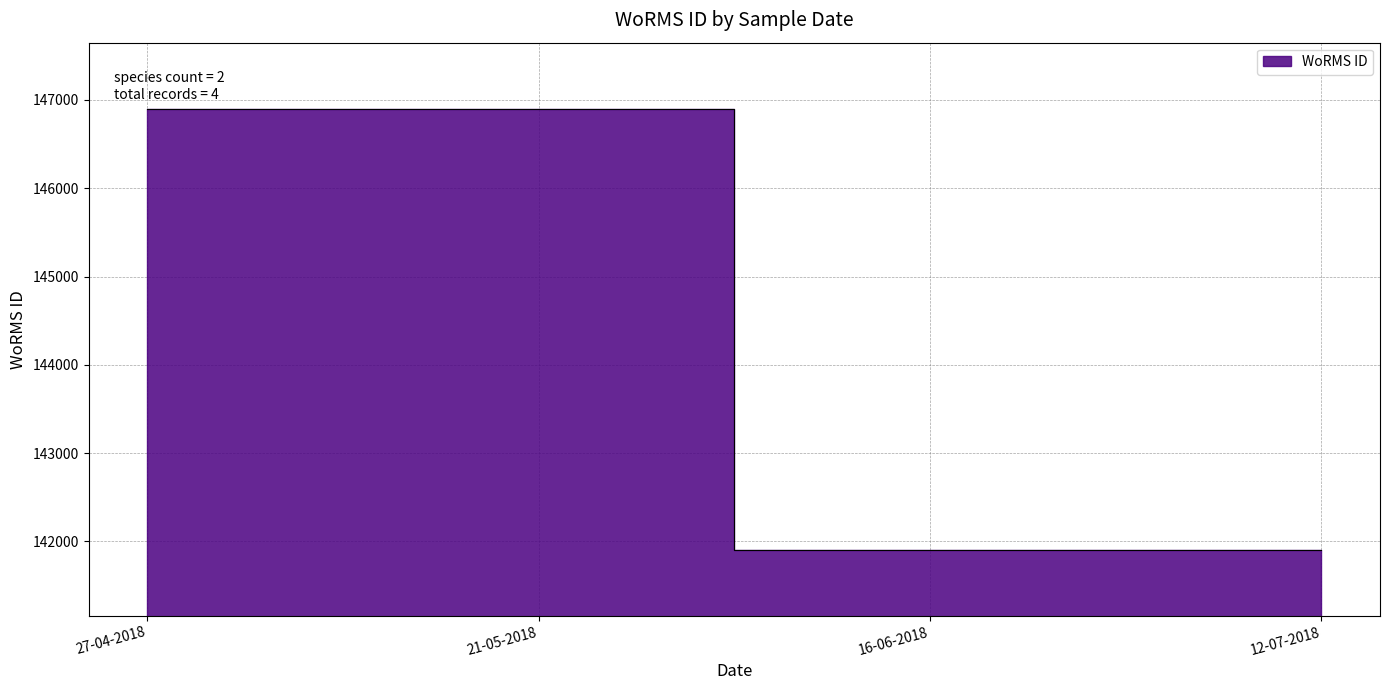

What is the minimum value shown in the chart?

141907